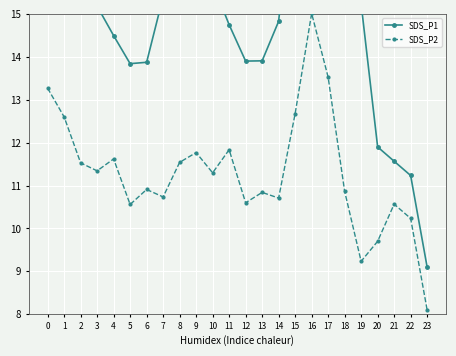

What is the sum of all SDS_P2 values?

271.1